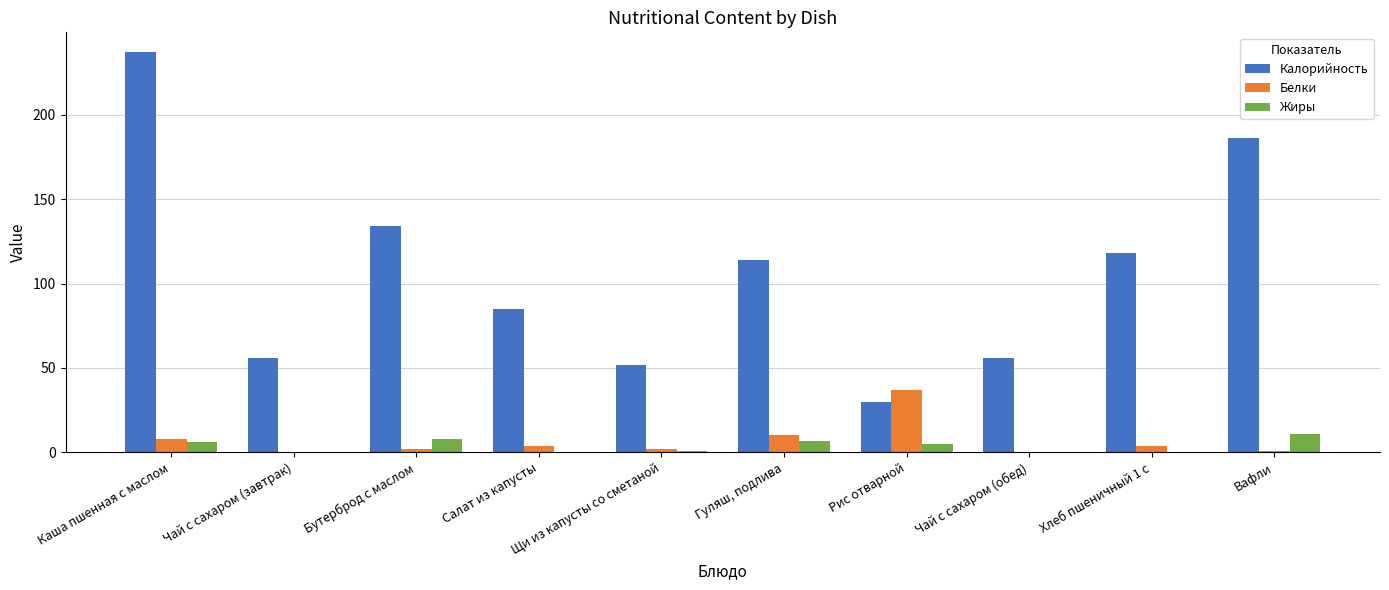

What is the sum of all Белки values?

68